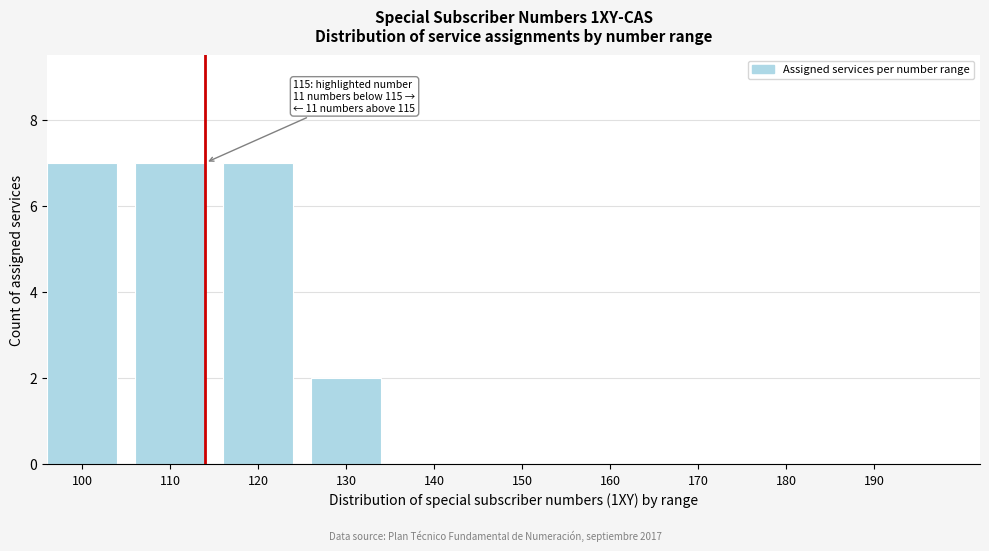

Reading left to right, list all the values displayed in this chart.

100=7	110=7	120=7	130=2	140=0	150=0	160=0	170=0	180=0	190=0